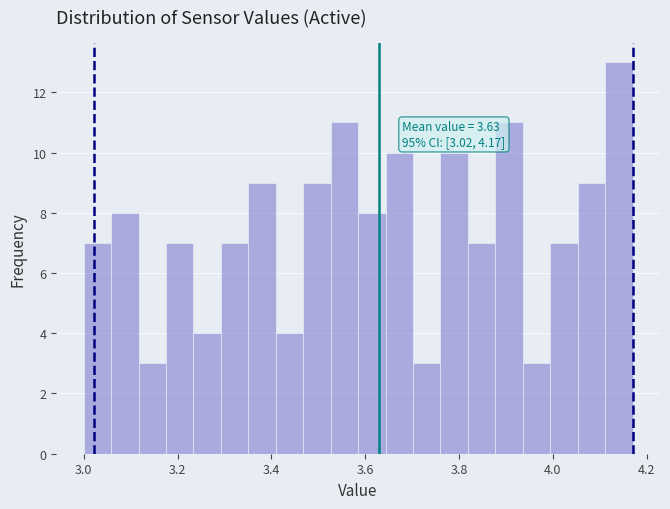

Around what value on the x-axis is the tallest bar? Give the approximate position of its centre, as read against the axis.

4.14